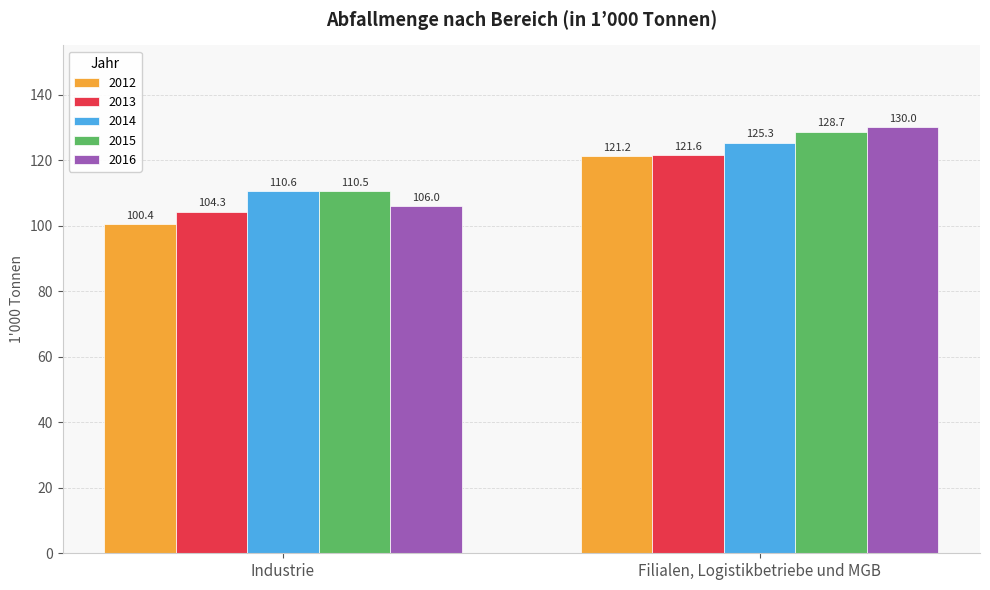

How many values in the 2012 series exceed 121?

1